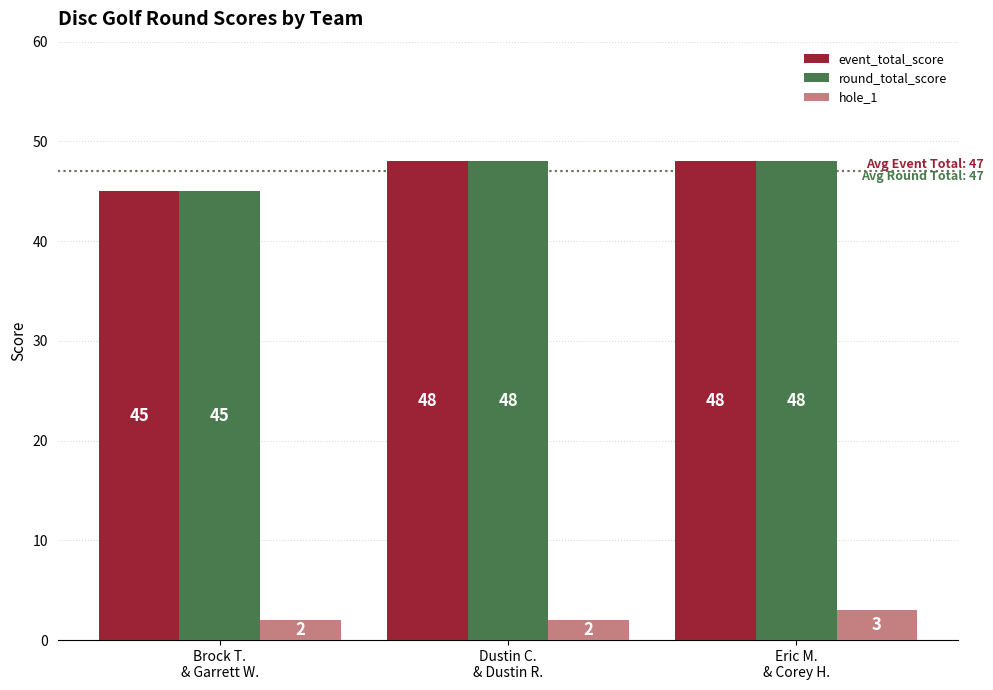

What is the difference between the maximum and minimum values in the event_total_score series?

3